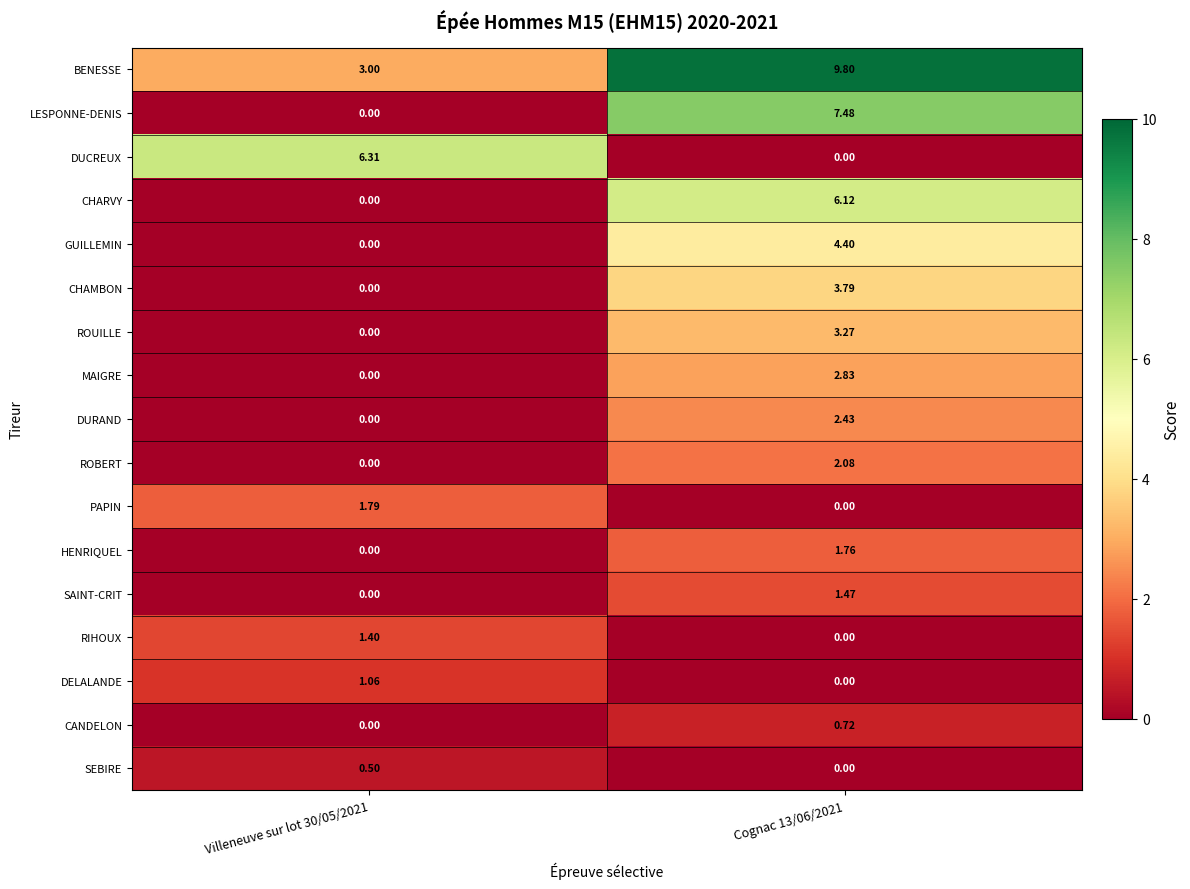

List the series in order of their peak value, highest first.

BENESSE, LESPONNE-DENIS, DUCREUX, CHARVY, GUILLEMIN, CHAMBON, ROUILLE, MAIGRE, DURAND, ROBERT, PAPIN, HENRIQUEL, SAINT-CRIT, RIHOUX, DELALANDE, CANDELON, SEBIRE